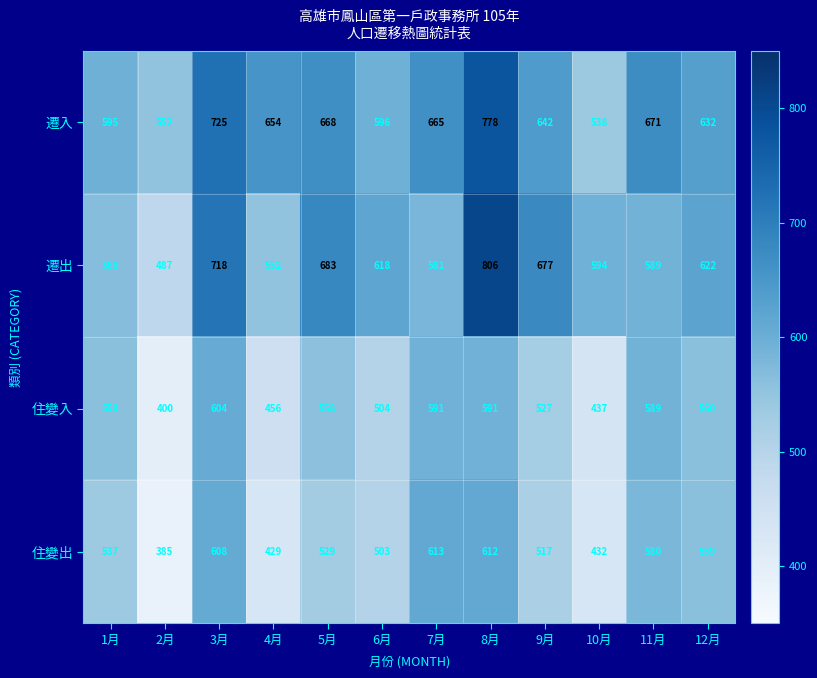

What is the sum of the 住變出 values at 8月 and 12月?

1171